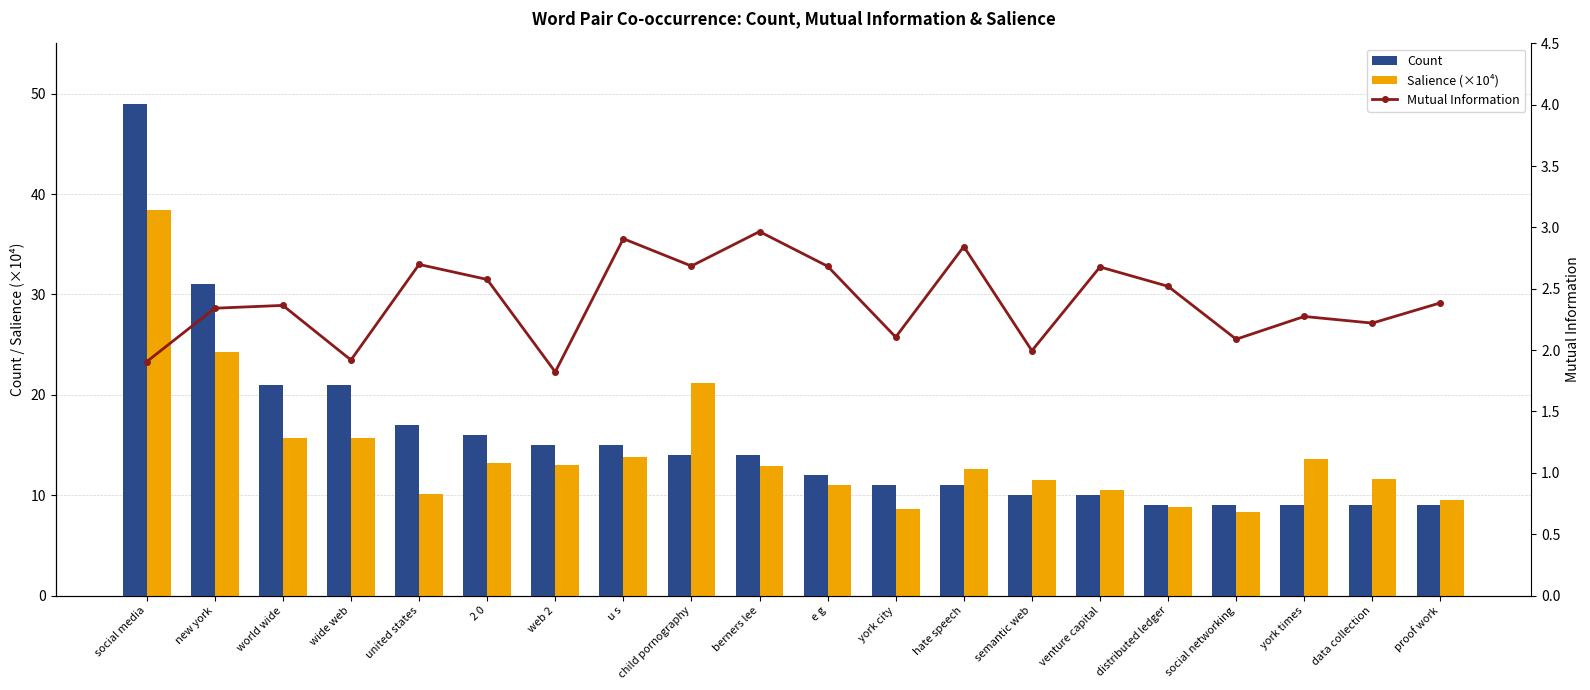

Which series has the largest total across all categories?

Count